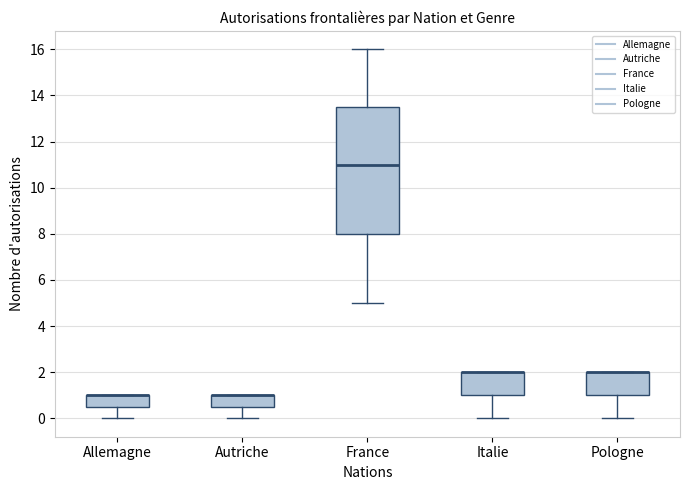

Reading left to right, transcribe this box plot: for each box, give where its median line is, the range the box spans, and where its two whiskers end, as read against the y-axis. The values are not printed on the chart, so give them approximately, as read against the axis.

Allemagne: median 1.0 (drawn on the box's upper edge), box 0.6 to 1.0, whiskers 0.0 to 1.0
Autriche: median 1.0 (drawn on the box's upper edge), box 0.6 to 1.0, whiskers 0.0 to 1.0
France: median 11.0, box 8.0 to 13.6, whiskers 5.0 to 16.0
Italie: median 2.0 (drawn on the box's upper edge), box 1.0 to 2.0, whiskers 0.0 to 2.0
Pologne: median 2.0 (drawn on the box's upper edge), box 1.0 to 2.0, whiskers 0.0 to 2.0